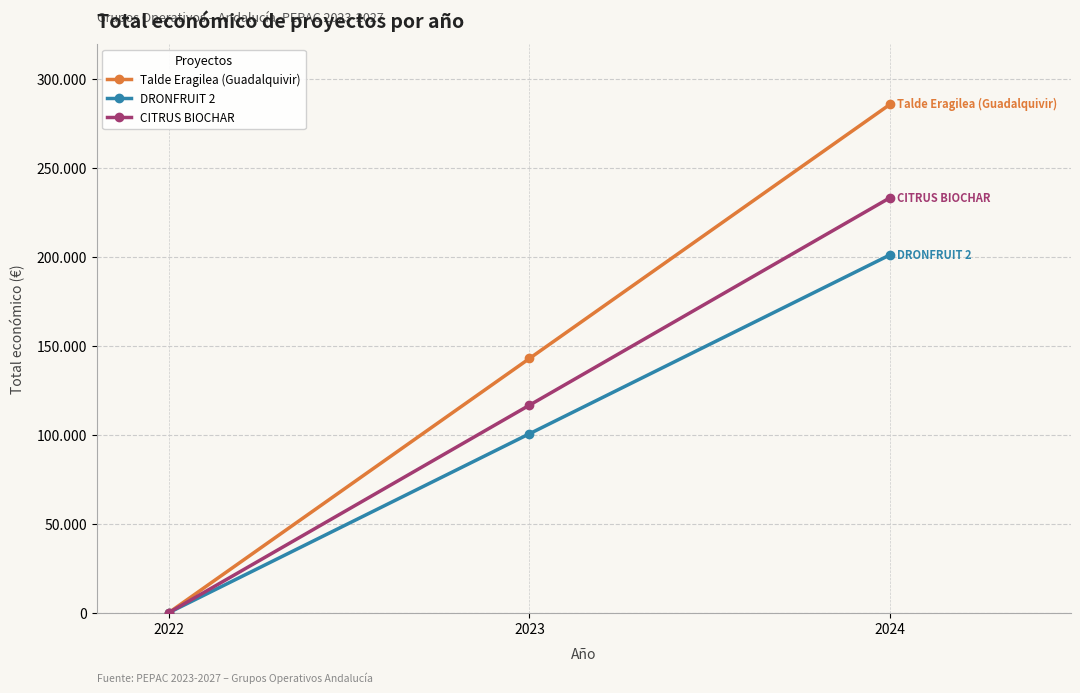

Reading left to right, extract all data points from this chart.

Talde Eragilea (Guadalquivir): 2022=0.0	2023=143016.5	2024=286033.0
DRONFRUIT 2: 2022=0.0	2023=100672.0	2024=201344.0
CITRUS BIOCHAR: 2022=0.0	2023=116750.0	2024=233500.0